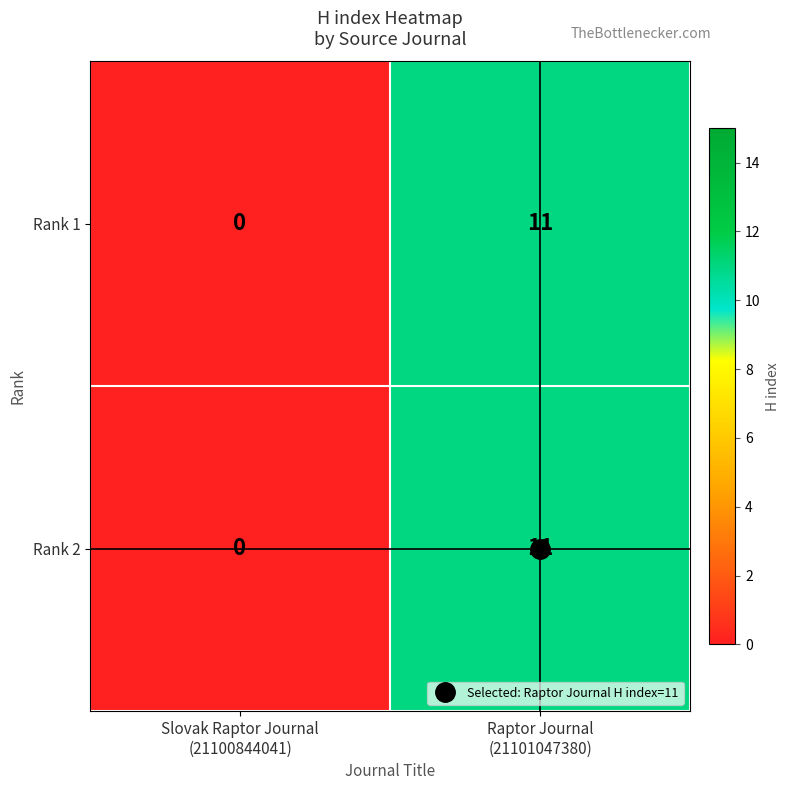

What is the difference between the maximum and minimum values in the Rank 1 series?

11